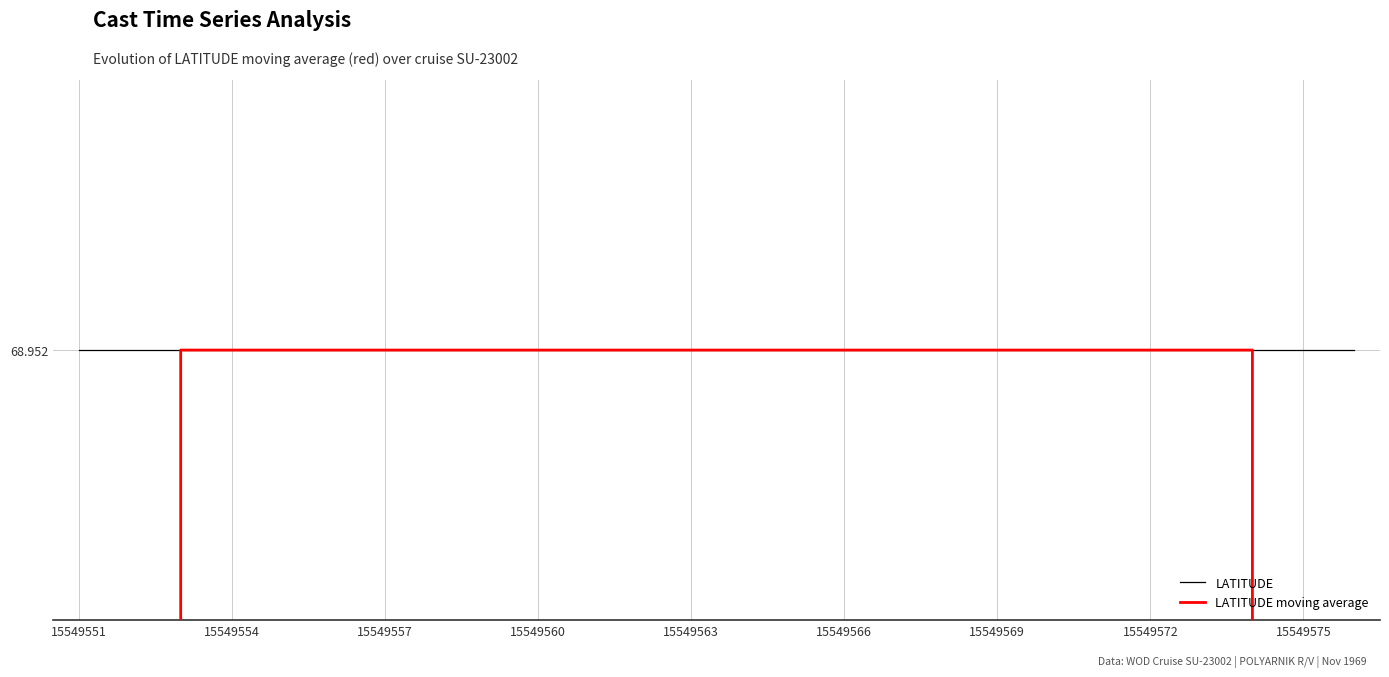

At how many categories does at least one series exceed 57?

26